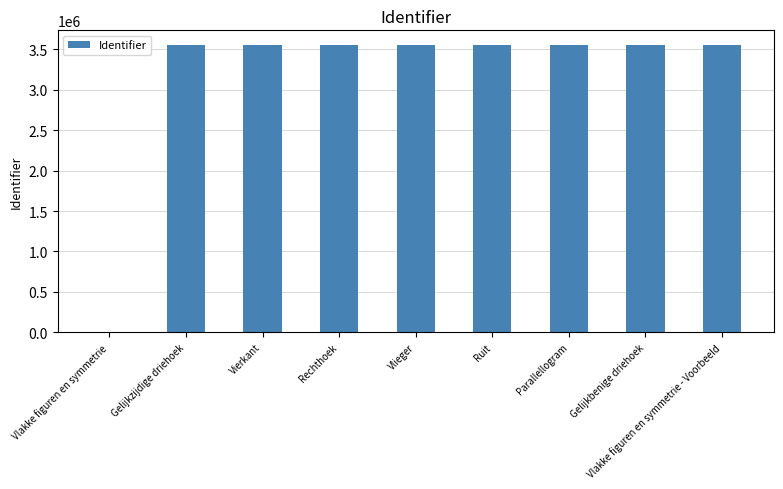

The value at Vlakke figuren en symmetrie - Voorbeeld is 3559223. True or false?

True